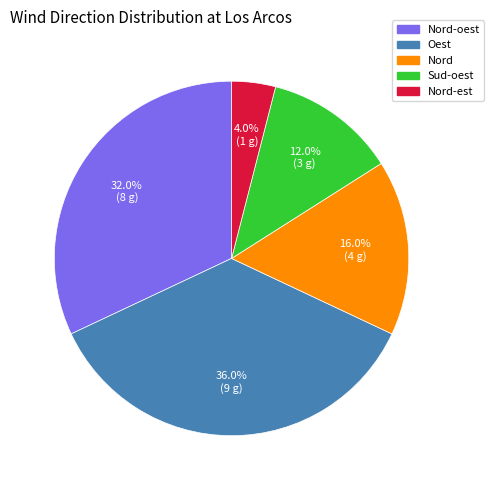

Does any single category account for the majority?

No